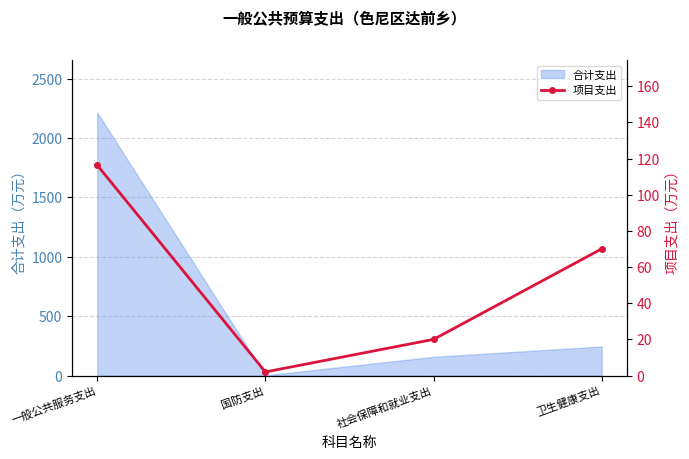

List the labels in order of value, smallest first.

国防支出, 社会保障和就业支出, 卫生健康支出, 一般公共服务支出